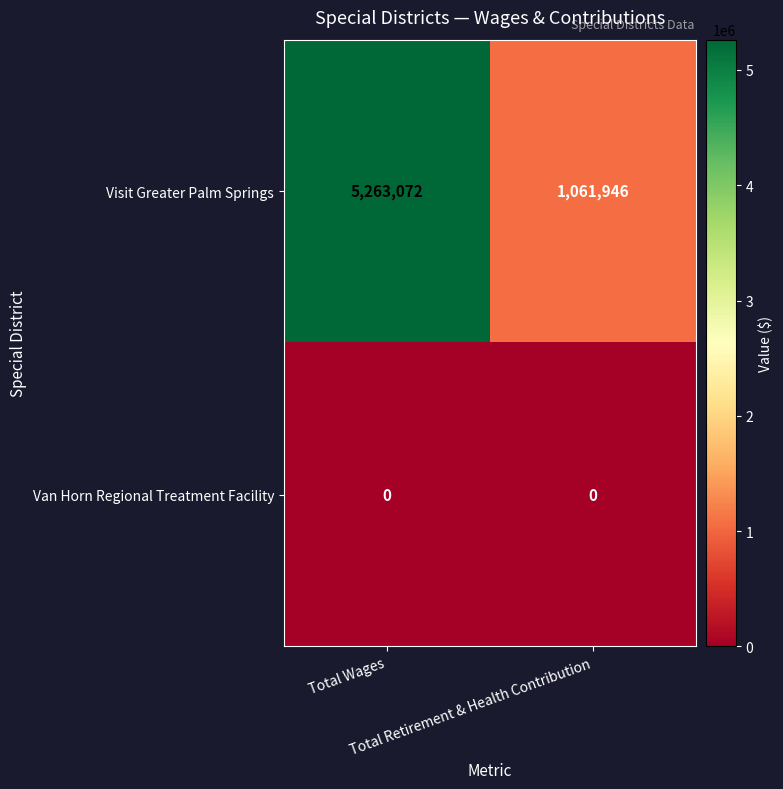

At which category is the sum across all series the highest?

Total Wages